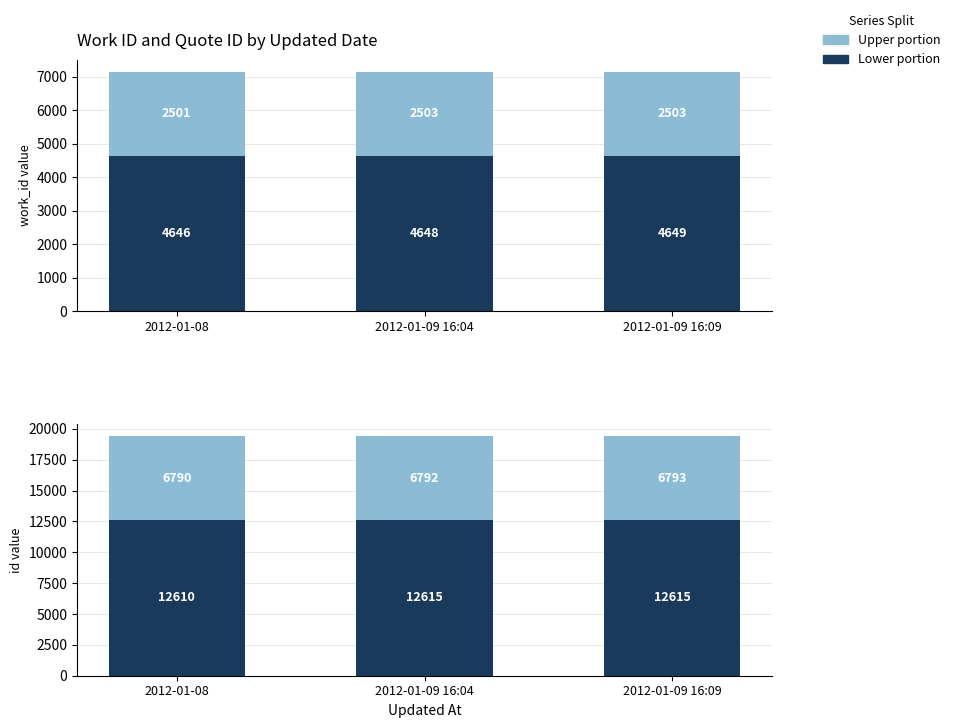

Does the chart contain stacked bars?

No